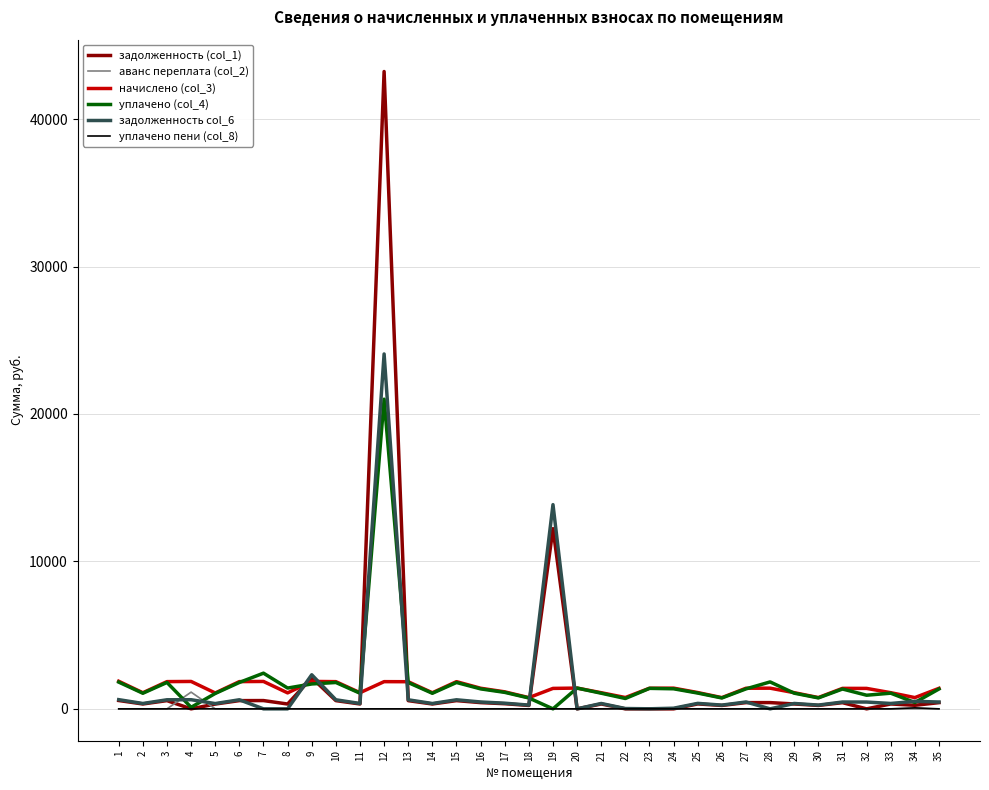

At which category is the sum across all series the highest?

12